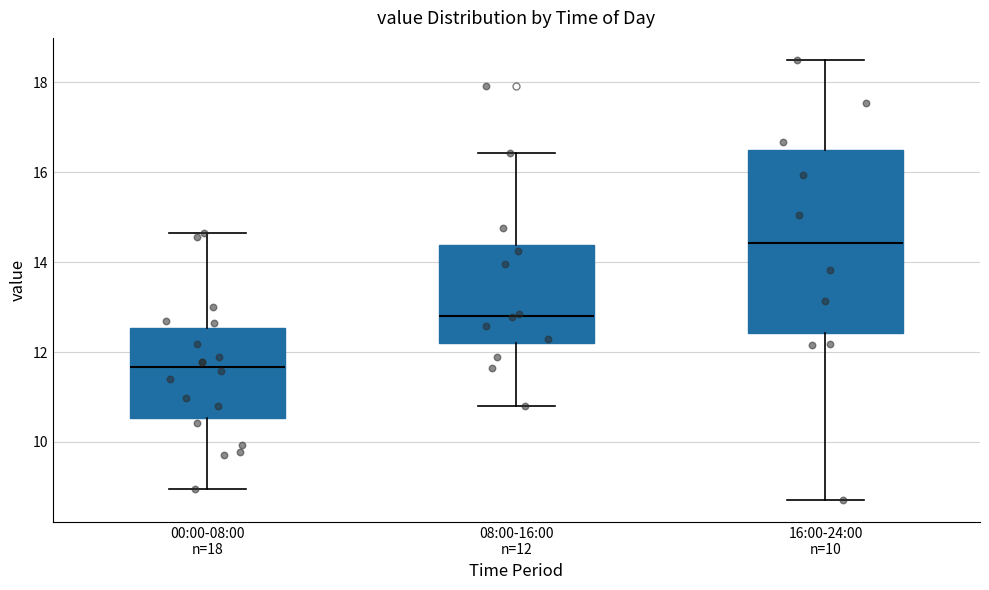

Where does the upper whisker of the box for 00:00-08:00 n=18 end on the y-axis? The values are not printed on the chart, so give them approximately, as read against the axis.

14.6